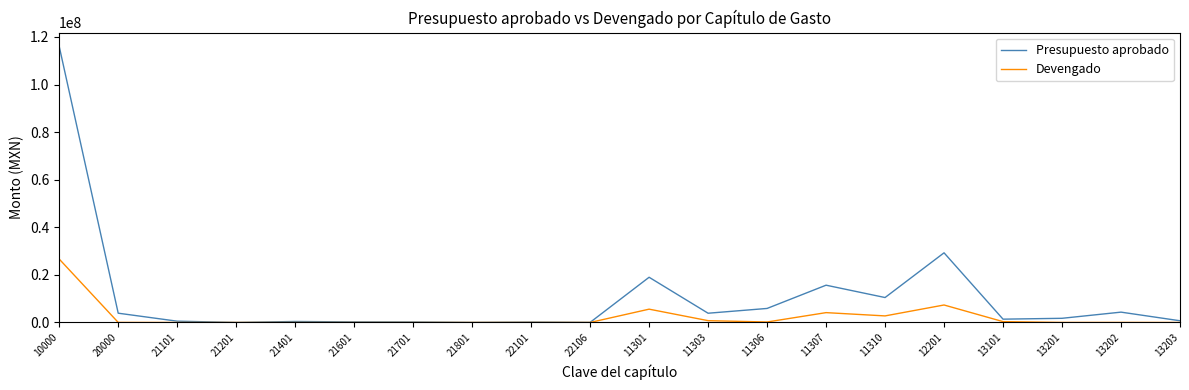

Which series has the largest range (max minus min)?

Presupuesto aprobado